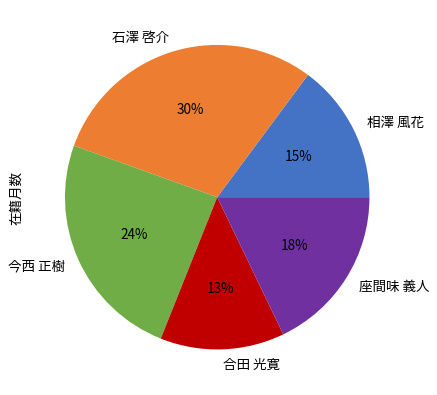

Is there any slice that represents more than half of the pie?

No